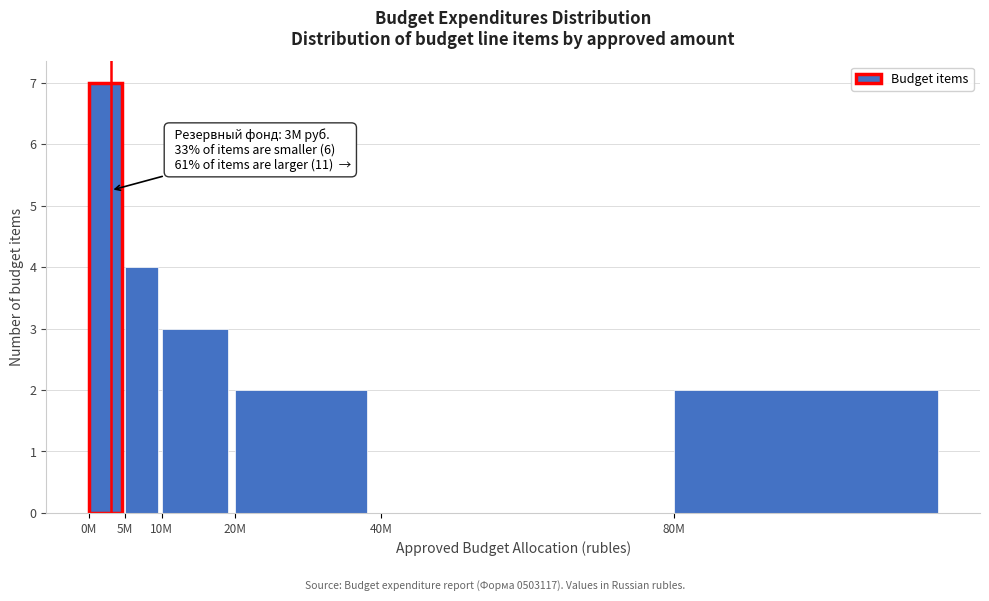

Reading left to right, what are all the values shown in this chart?

0M=7	5M=4	10M=3	20M=2	40M=0	80M=2